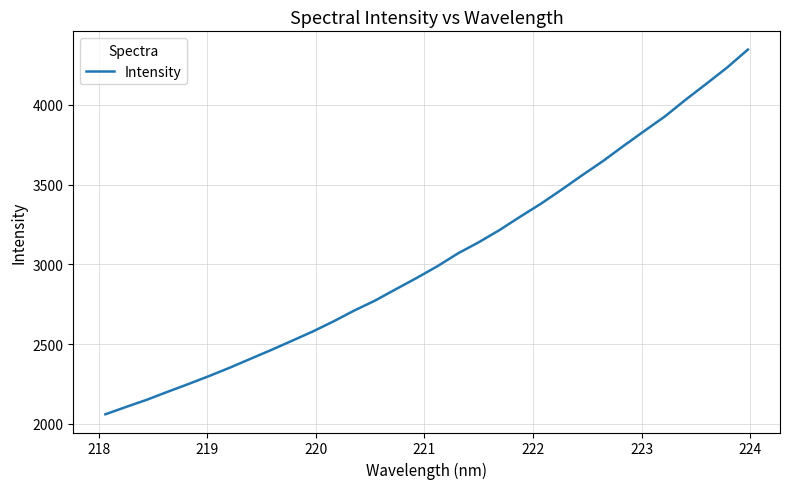

Does the chart display data point markers on the line(s)?

No